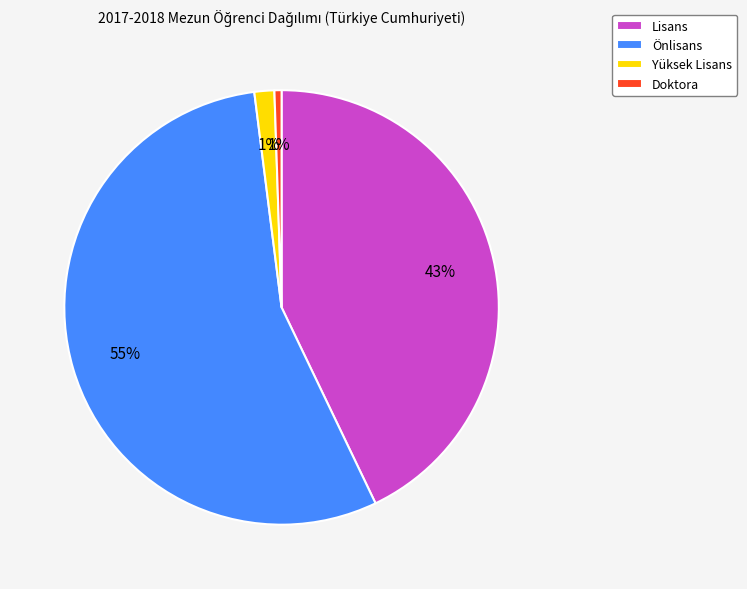

To the nearest percent, what is the average slice percentage?

25%